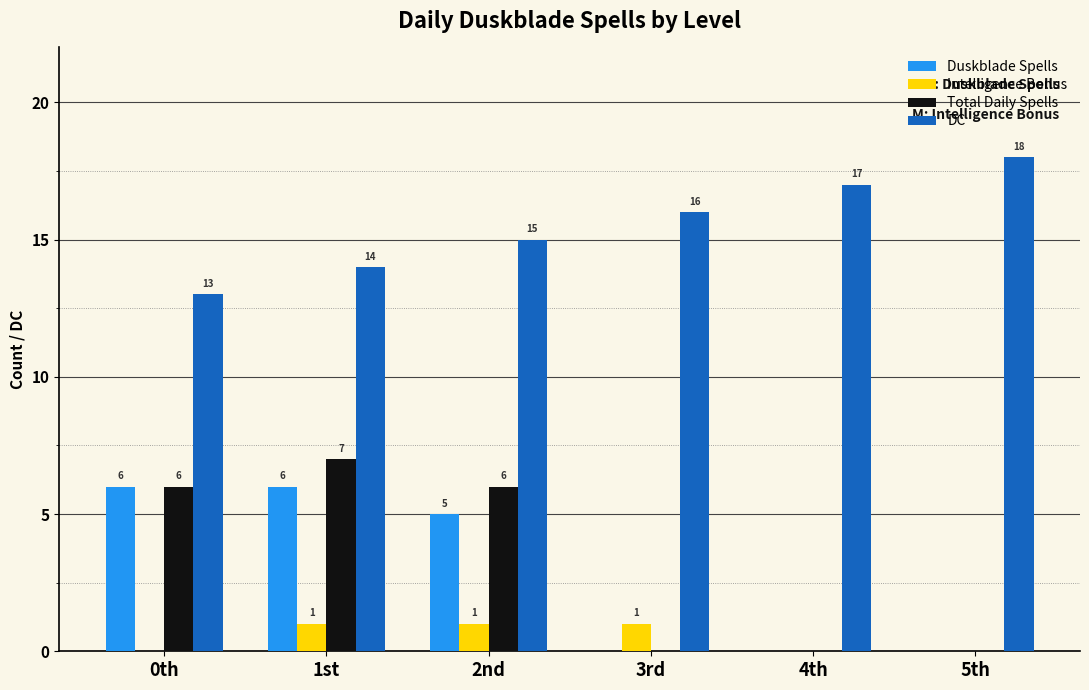

How many Intelligence Bonus values are between 0 and 1?

6